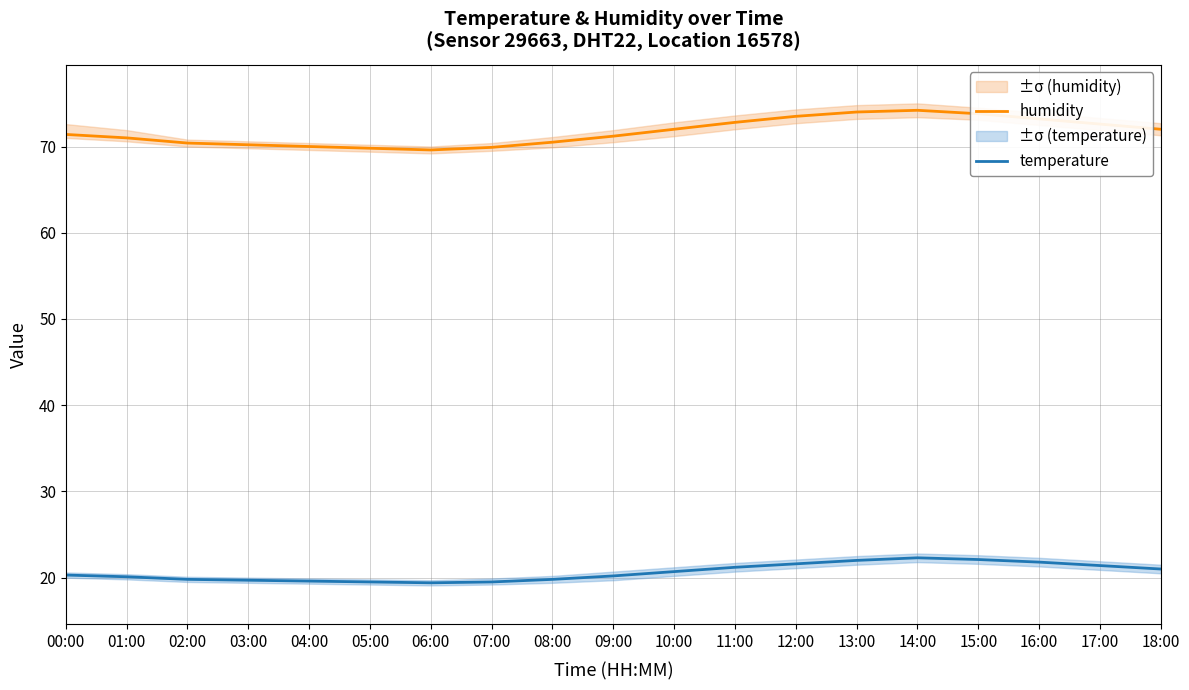

Reading left to right, extract all data points from this chart.

humidity: 71.4	71.0	70.4	70.2	70.0	69.8	69.6	69.9	70.5	71.2	72.0	72.8	73.5	74.0	74.2	73.8	73.2	72.6	72.0
temperature: 20.3	20.1	19.8	19.7	19.6	19.5	19.4	19.5	19.8	20.2	20.7	21.2	21.6	22.0	22.3	22.1	21.8	21.4	21.0